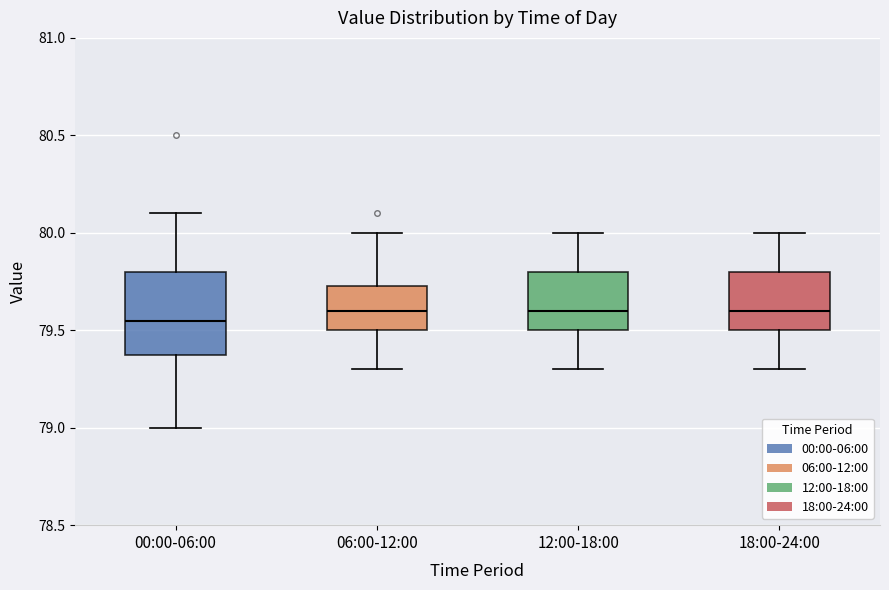

Reading left to right, transcribe this box plot: for each box, give where its median line is, the range the box spans, and where its two whiskers end, as read against the y-axis. The values are not printed on the chart, so give them approximately, as read against the axis.

00:00-06:00: median 79.55, box 79.40 to 79.80, whiskers 79.00 to 80.10
06:00-12:00: median 79.60, box 79.50 to 79.75, whiskers 79.30 to 80.00
12:00-18:00: median 79.60, box 79.50 to 79.80, whiskers 79.30 to 80.00
18:00-24:00: median 79.60, box 79.50 to 79.80, whiskers 79.30 to 80.00